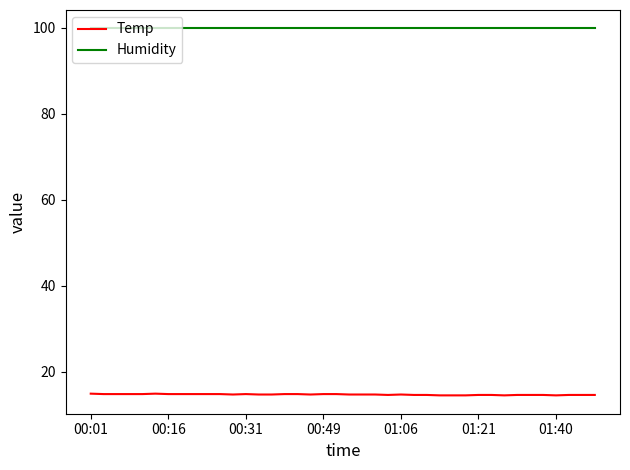

What is the minimum value shown in the chart?

14.5